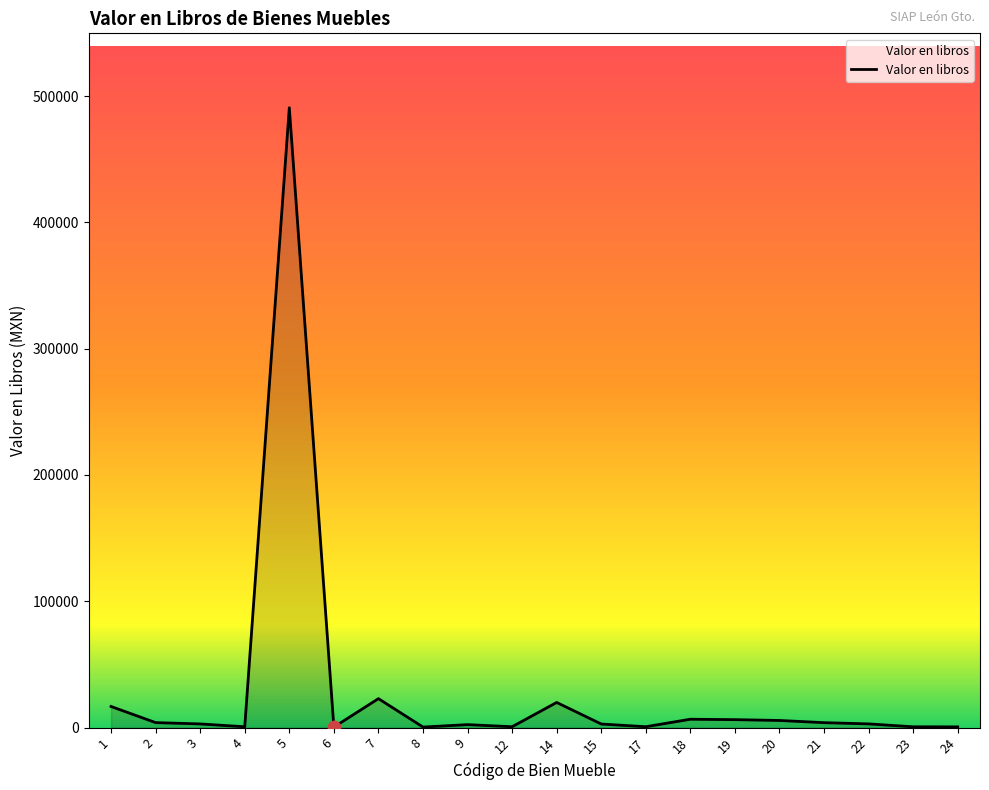

Which has a higher value, 1 or 4?

1